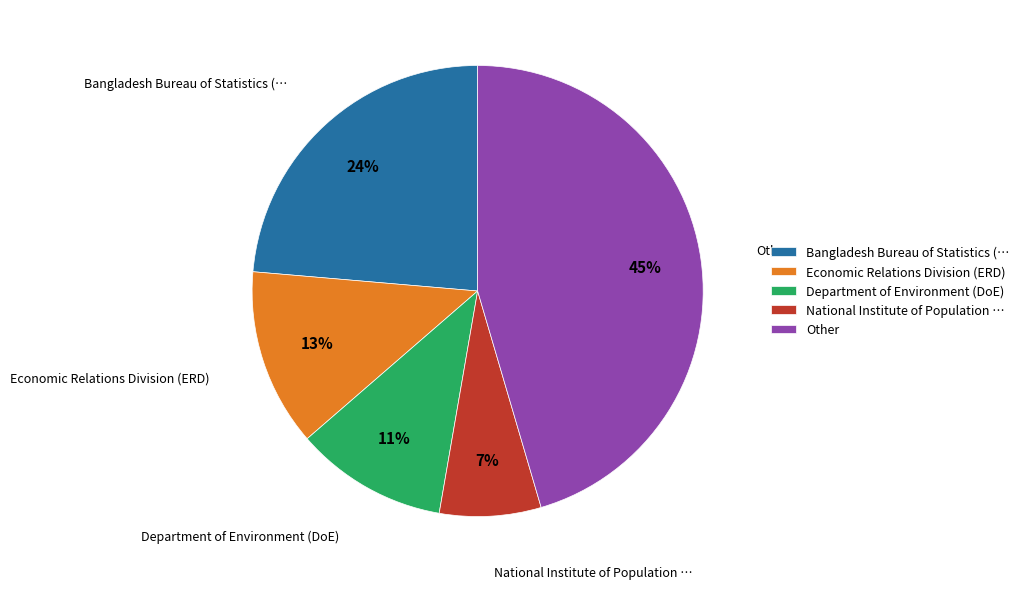

To the nearest percent, what percentage of the pie is Economic Relations Division (ERD)?

13%